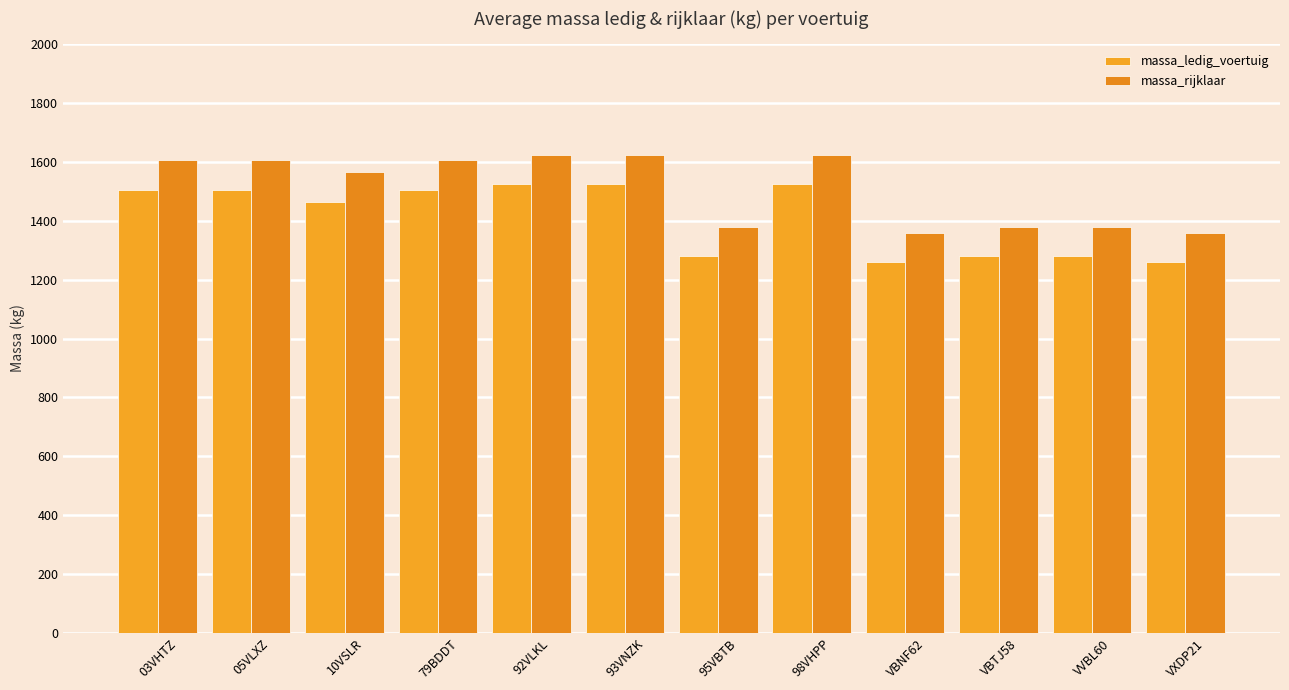

What is the sum of all massa_ledig_voertuig values?

16915